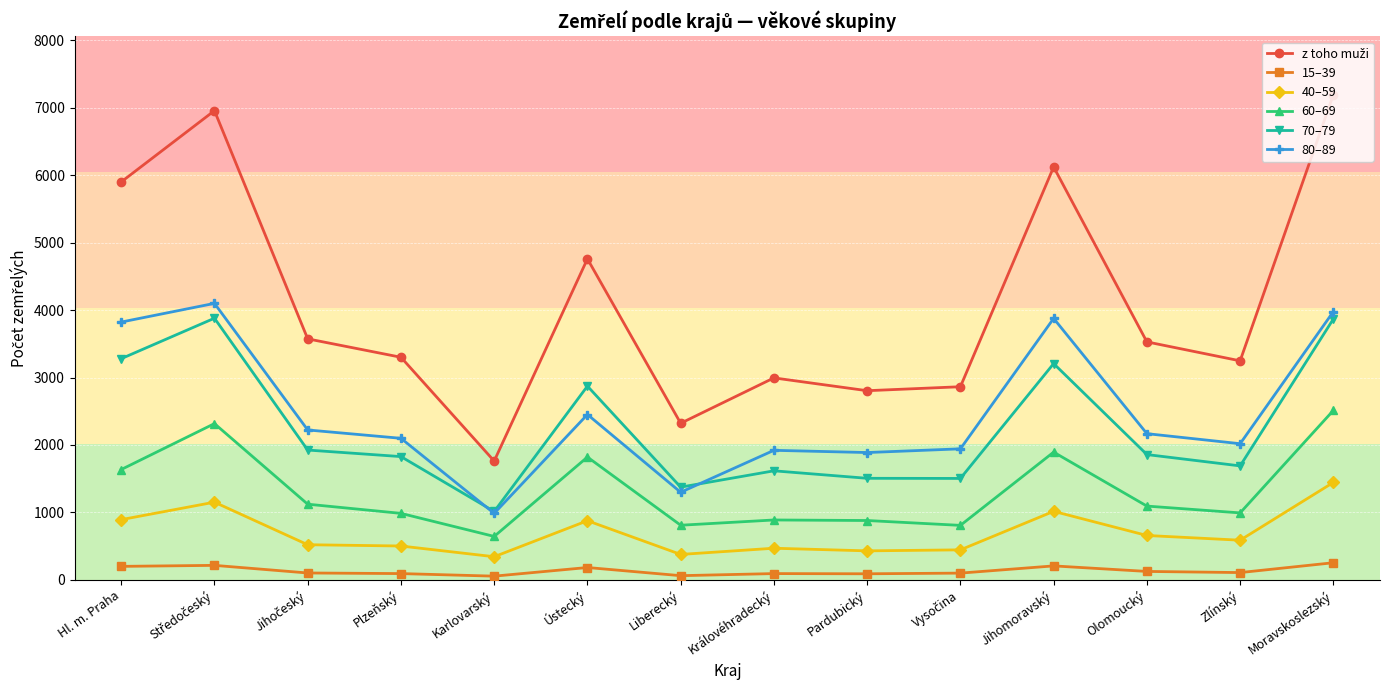

Where does the 80–89 series first go above 2168?

Hl. m. Praha